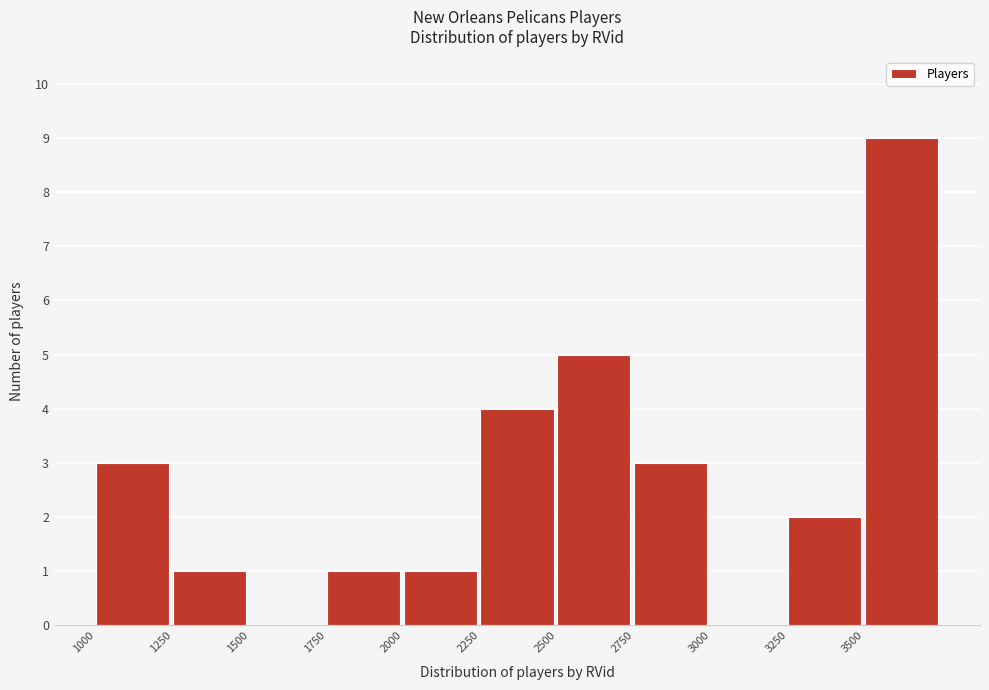

Reading left to right, list every bar in this chart as the range it spans on the x-axis followed by its height. The values are not printed on the chart, so give them approximately, as read against the axis.

1000 to 1250: 3
1250 to 1500: 1
1500 to 1750: 0
1750 to 2000: 1
2000 to 2250: 1
2250 to 2500: 4
2500 to 2750: 5
2750 to 3000: 3
3000 to 3250: 0
3250 to 3500: 2
3500 to 3750: 9